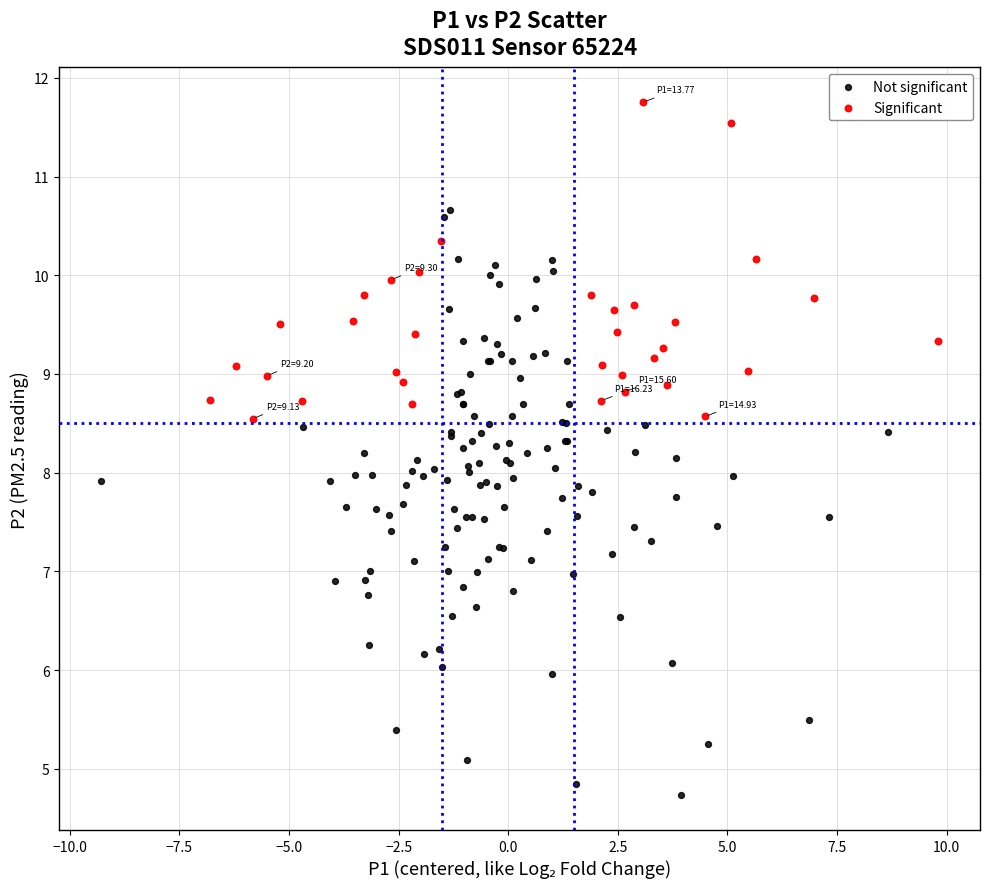

Which series contains the highest Y value?

Significant